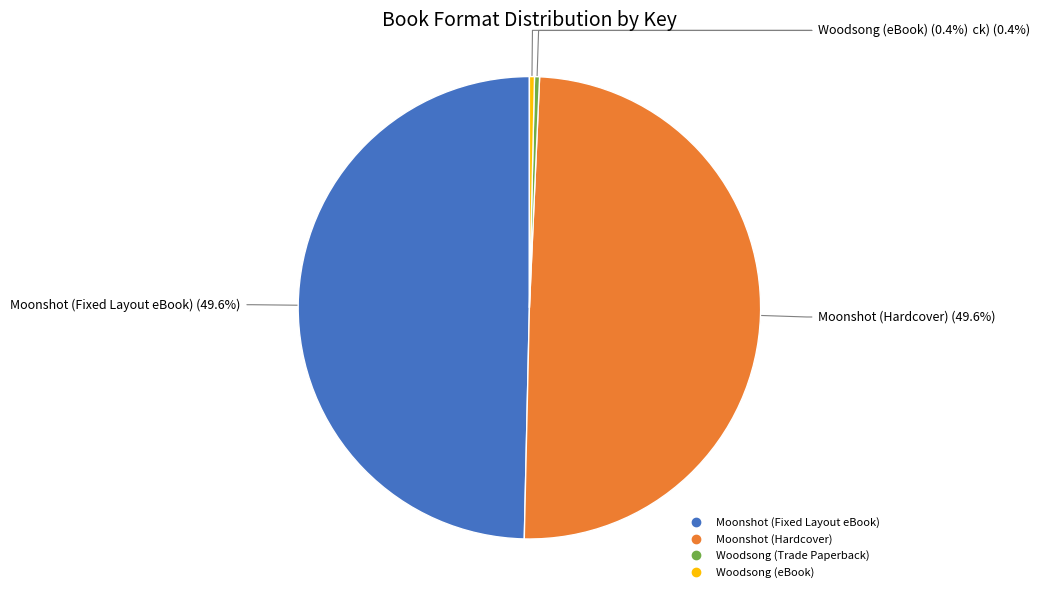

Approximately how many times larger is the value at Woodsong (eBook) compared to Woodsong (Trade Paperback)?

1.0